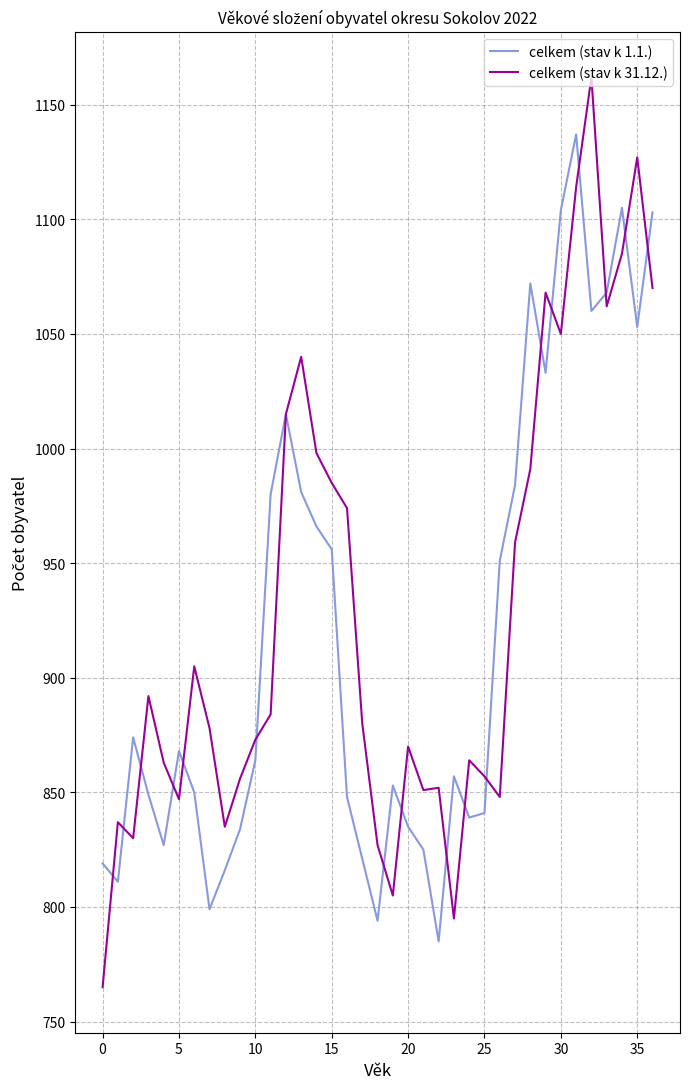

What is the average value of the celkem (stav k 1.1.) series?

921